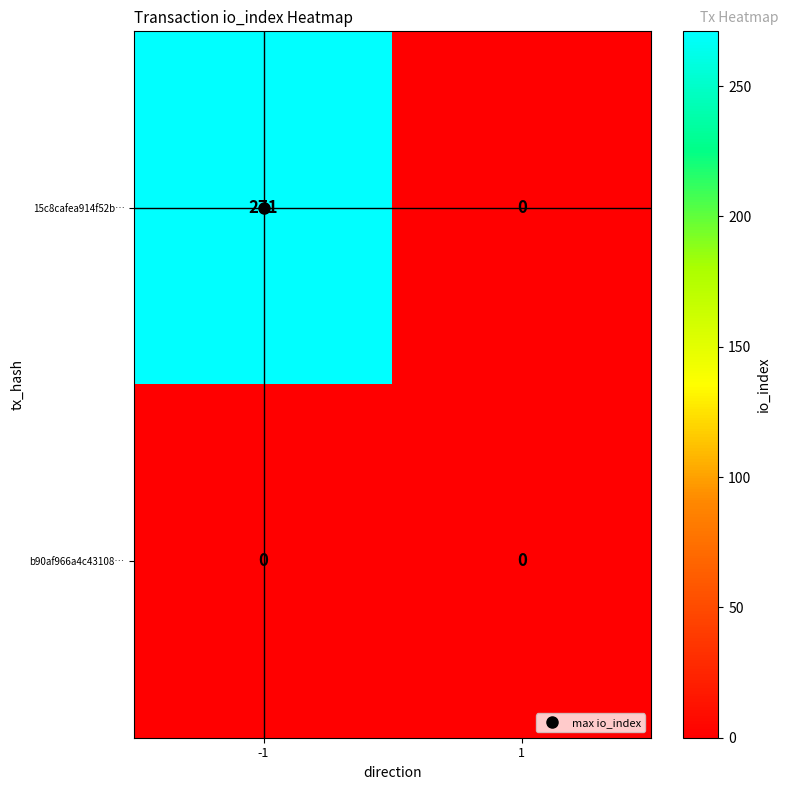

At which category is the sum across all series the highest?

-1